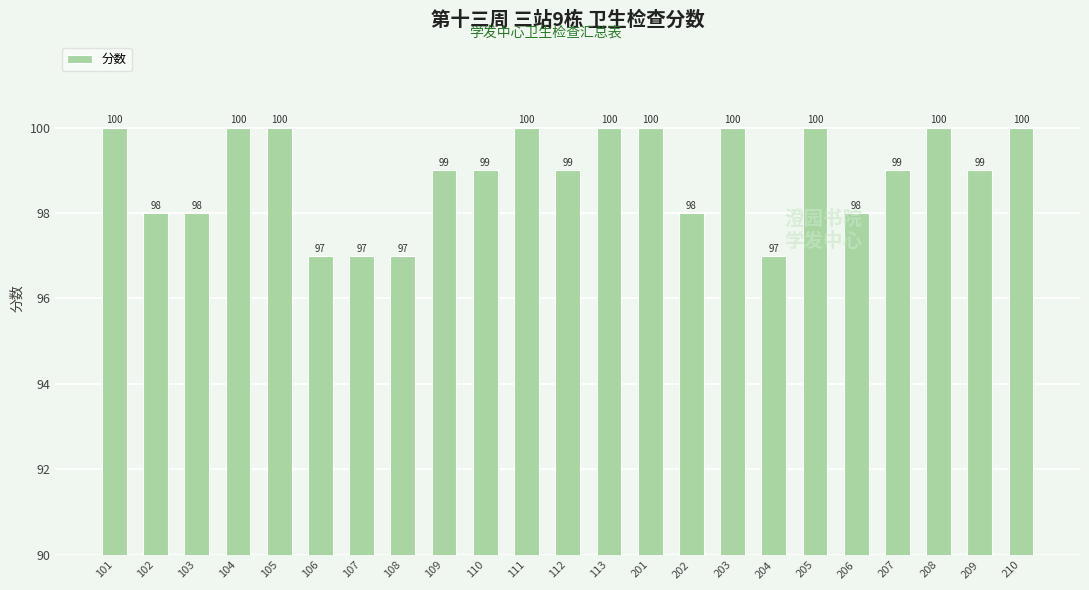

Between 210 and 206, which is larger?

210